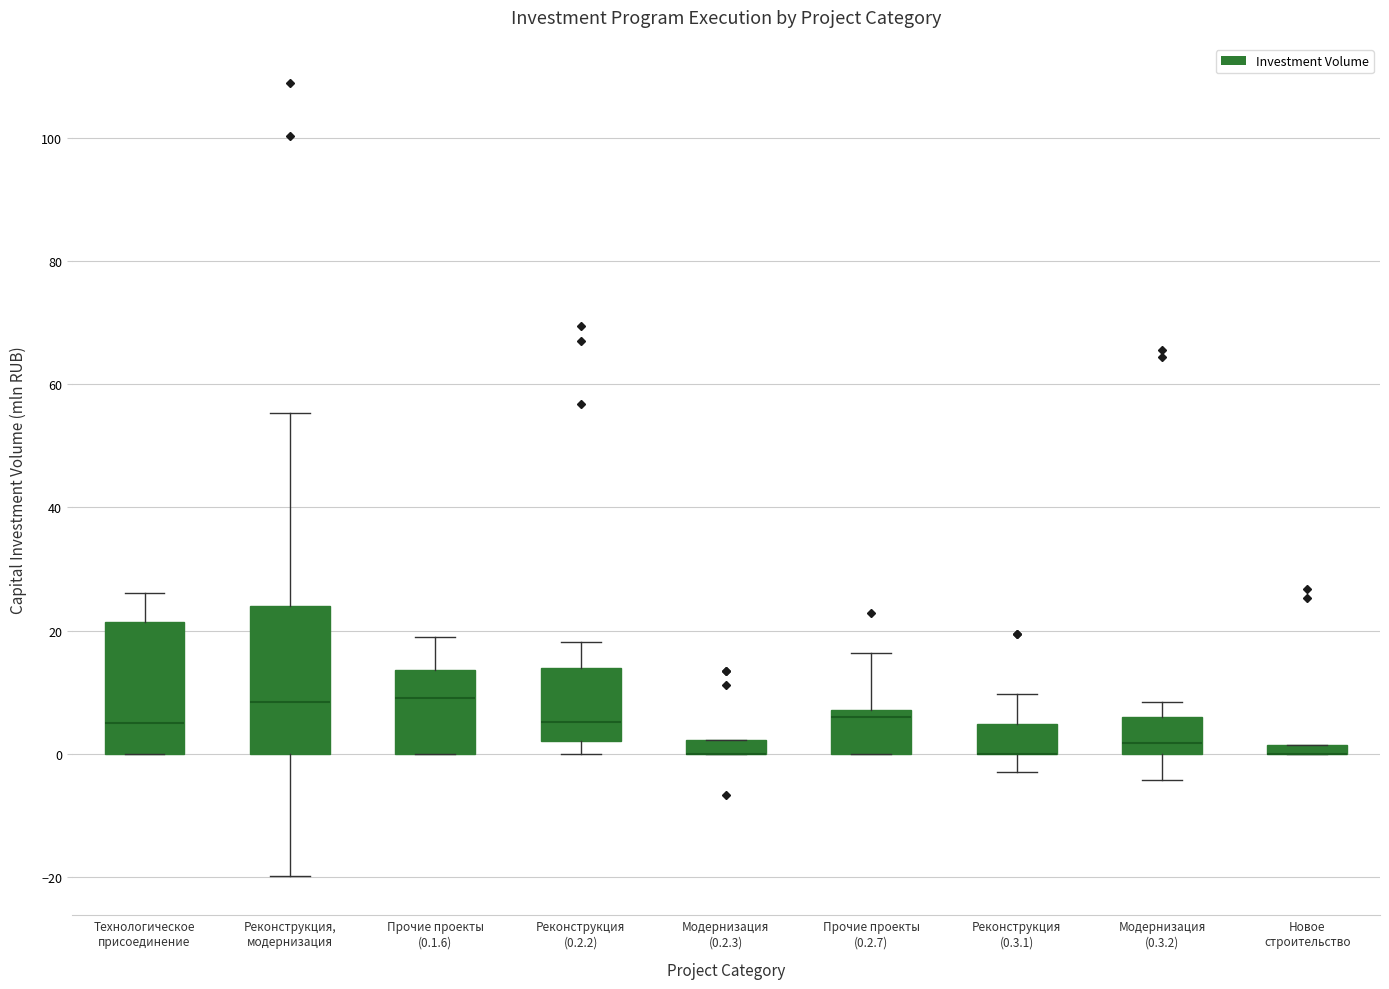

Where is the upper edge of the box for Прочие проекты (0.2.7) on the y-axis? The values are not printed on the chart, so give them approximately, as read against the axis.

8